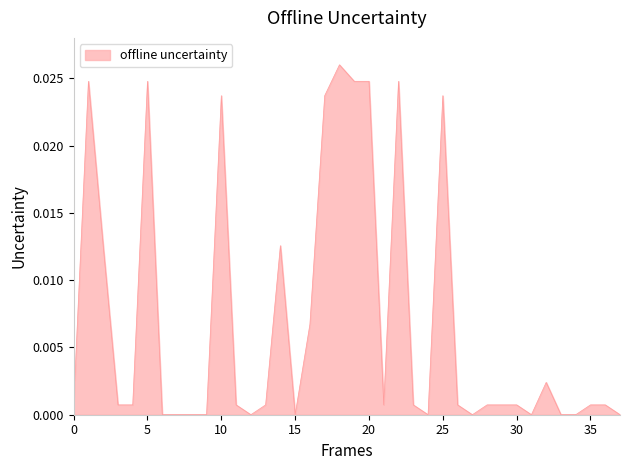

Does the chart have visible grid lines?

No